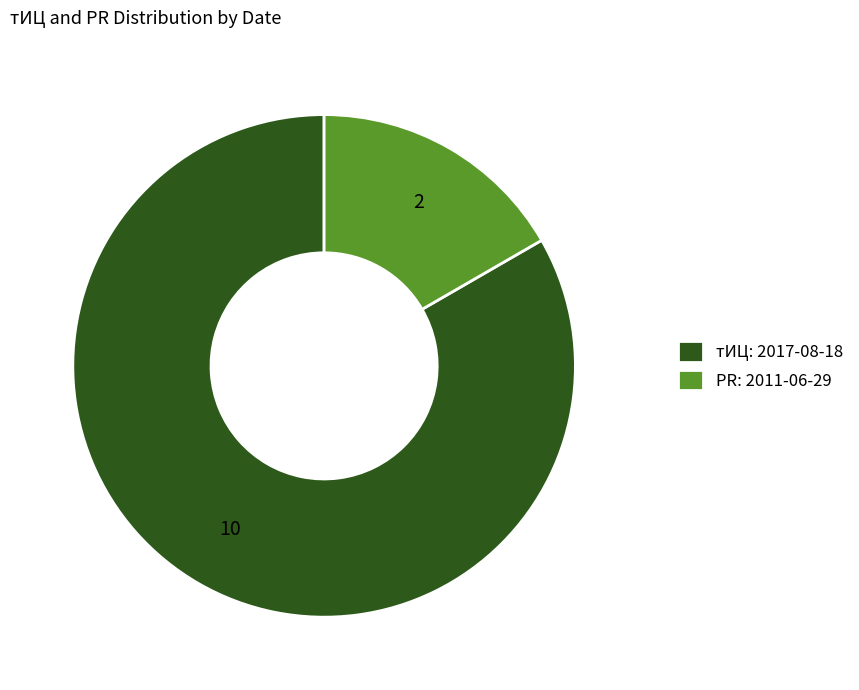

Is there any slice that represents more than half of the pie?

Yes